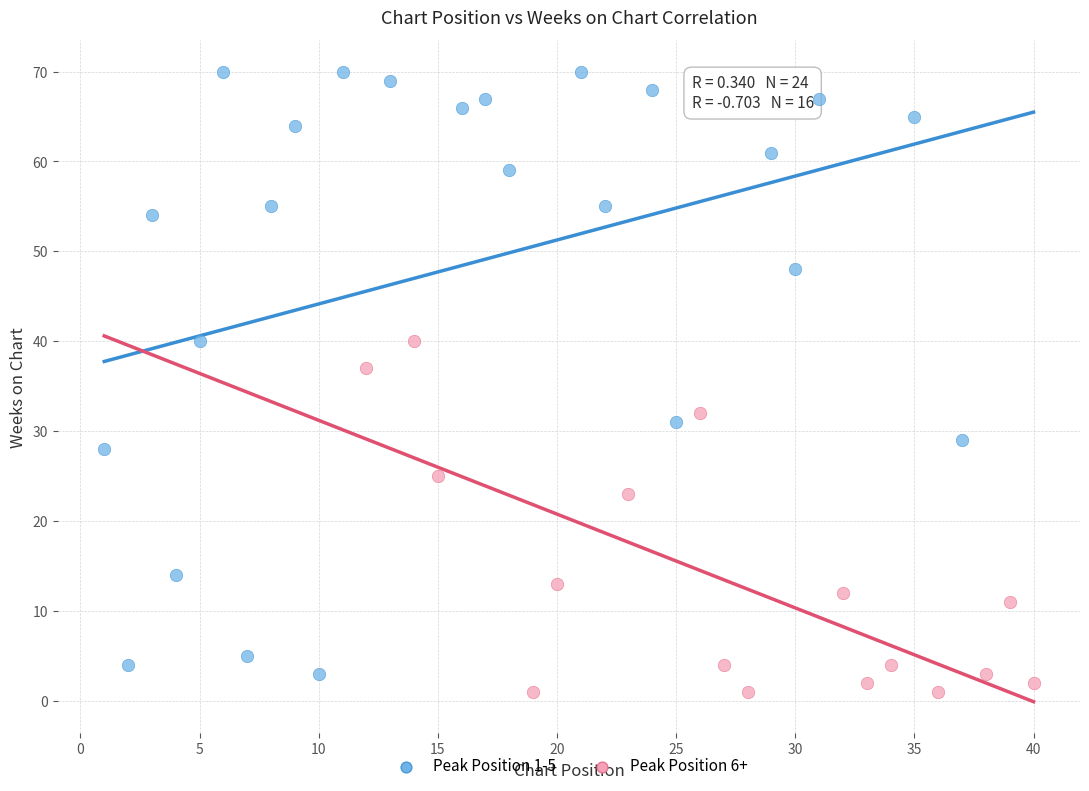

Which series has the widest spread of Y values?

Peak Position 1-5